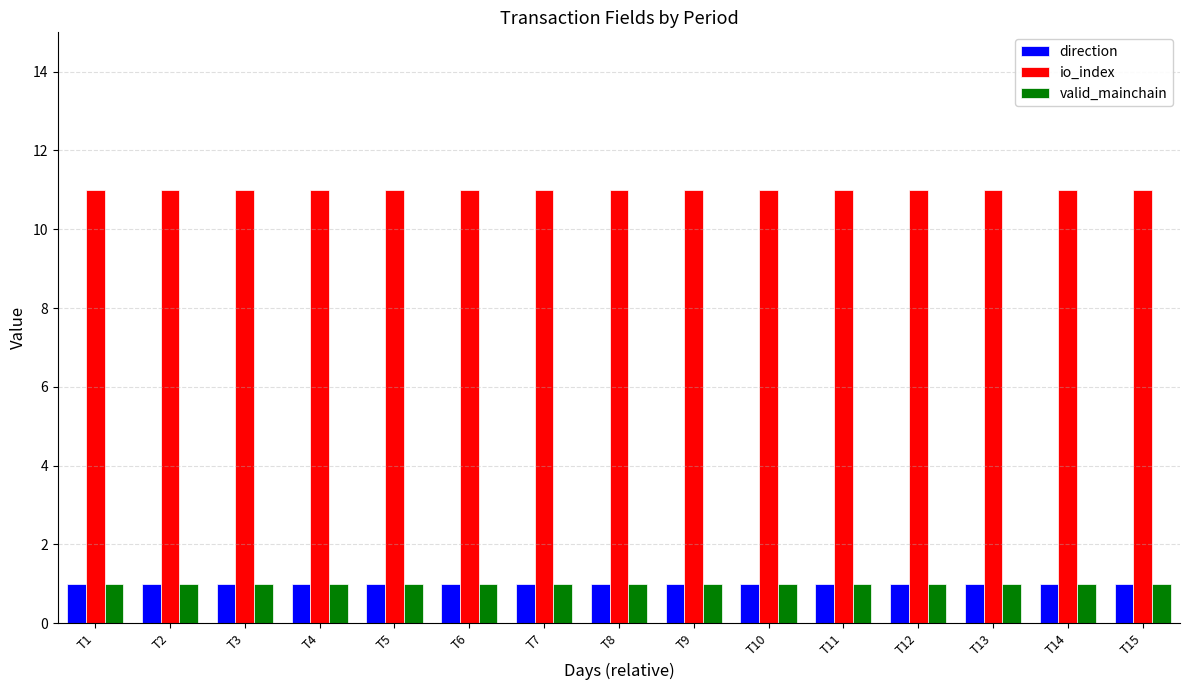

The value of valid_mainchain at T4 is 1. True or false?

True